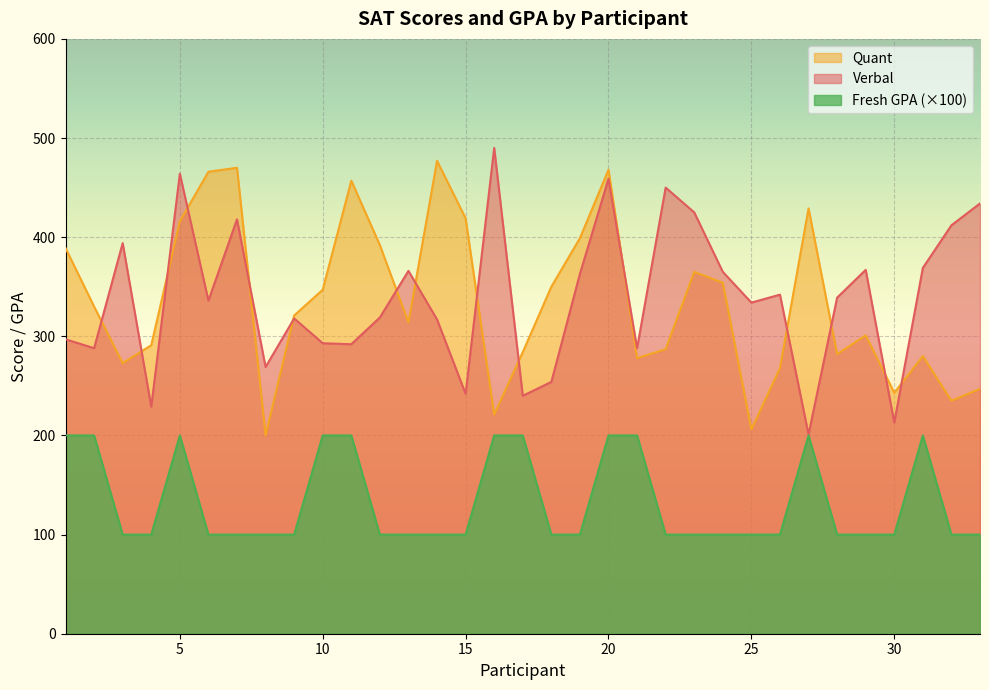

Which label corresponds to the largest value in the chart?

16